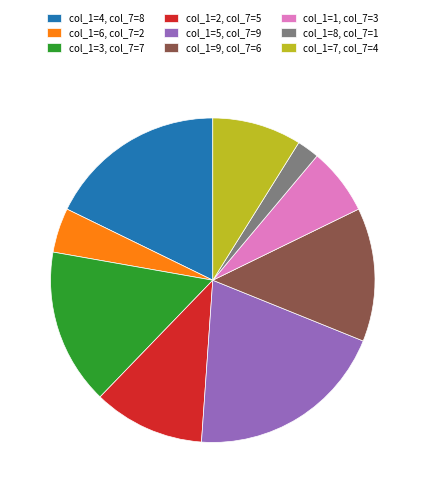

Combined, do col_1=7, col_7=4 and col_1=6, col_7=2 account for over 50%?

No